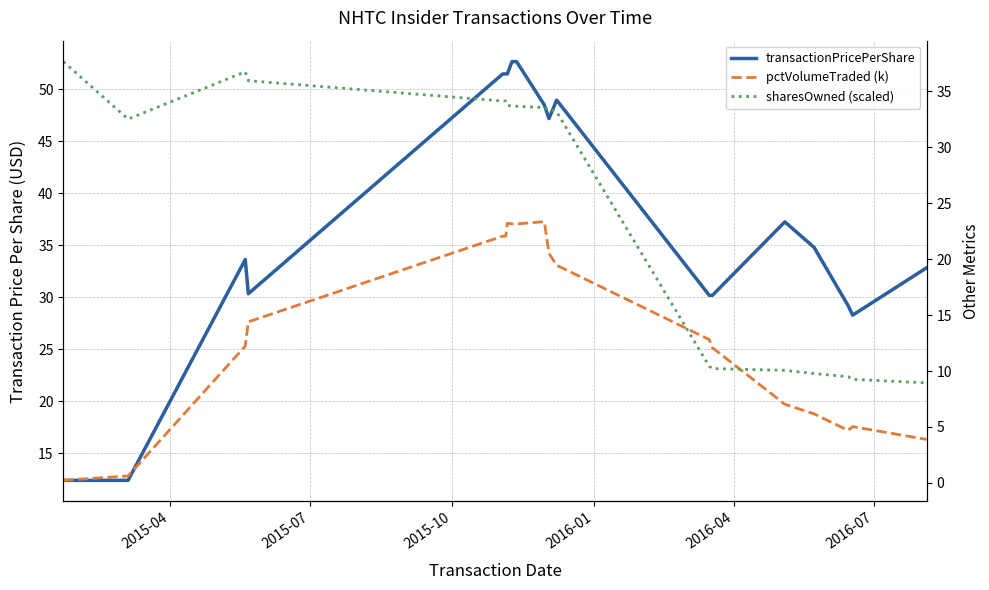

How many values in the sharesOwned (scaled) series are below 33?

8